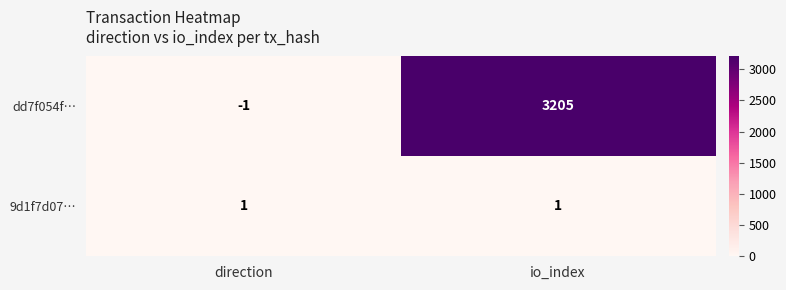

Between direction and io_index, which series saw the biggest shift?

dd7f054f…